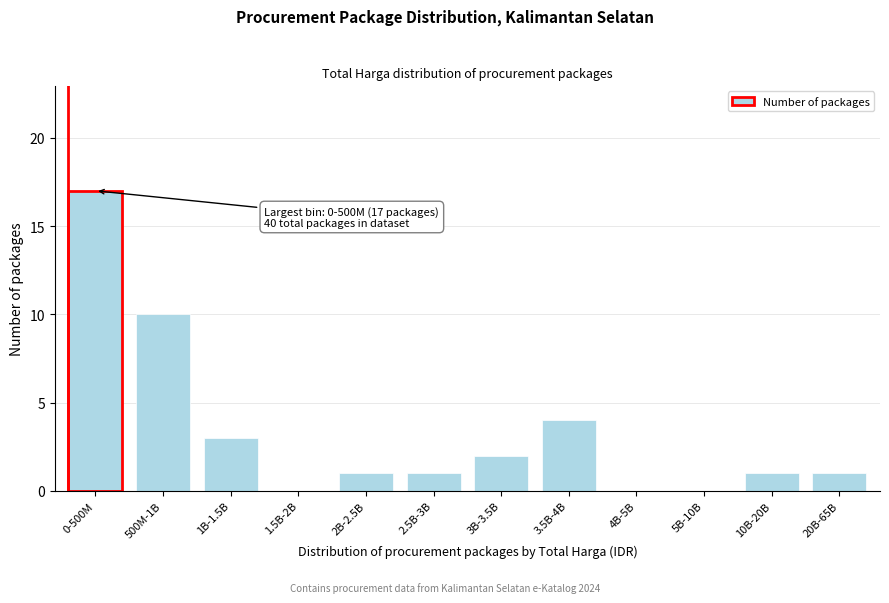

What is the change in value from 0-500M to 3B-3.5B?

-15